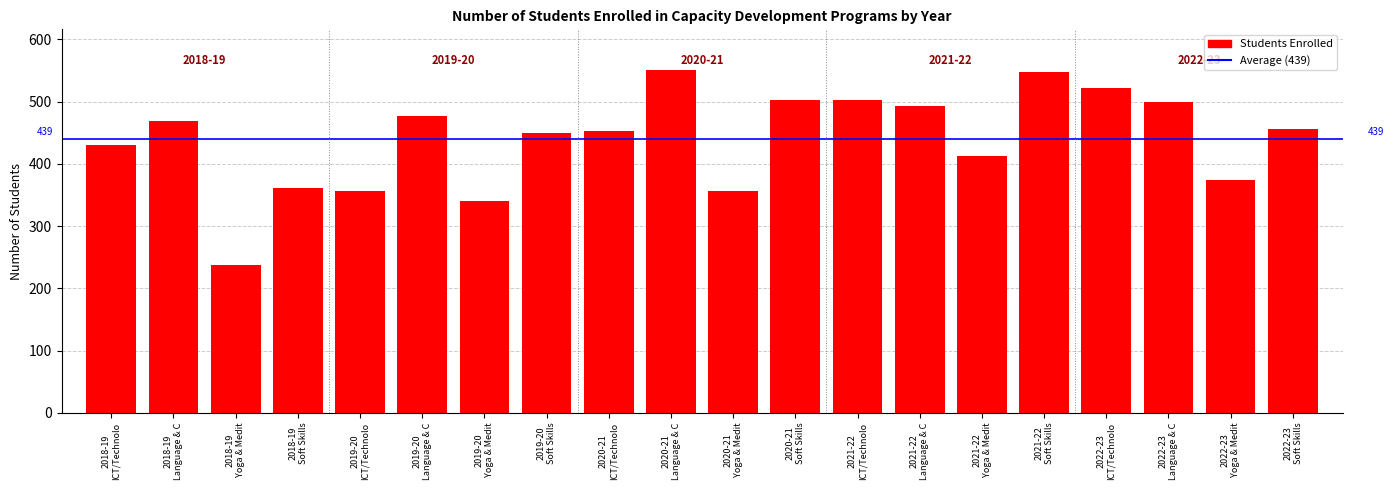

Does the chart contain any negative values?

No